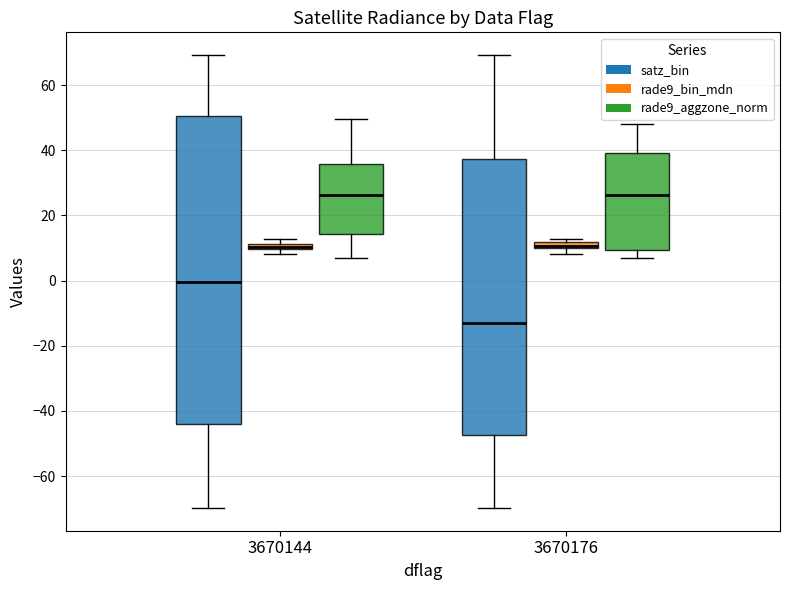

Where is the upper edge of the box for 3670176 (satz_bin) on the y-axis? The values are not printed on the chart, so give them approximately, as read against the axis.

38